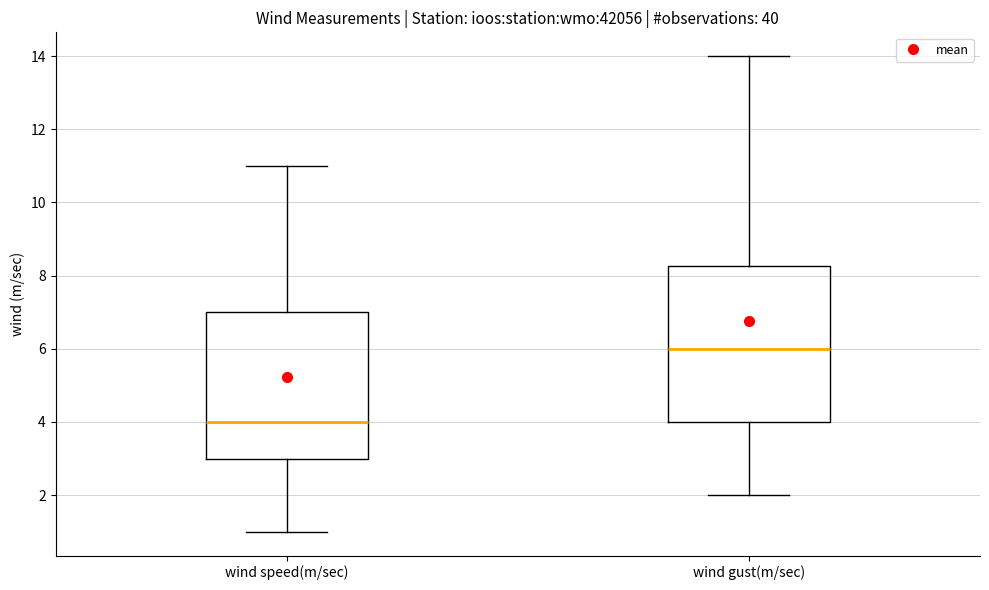

Where does the lower whisker of the box for wind gust(m/sec) end on the y-axis? The values are not printed on the chart, so give them approximately, as read against the axis.

2.0